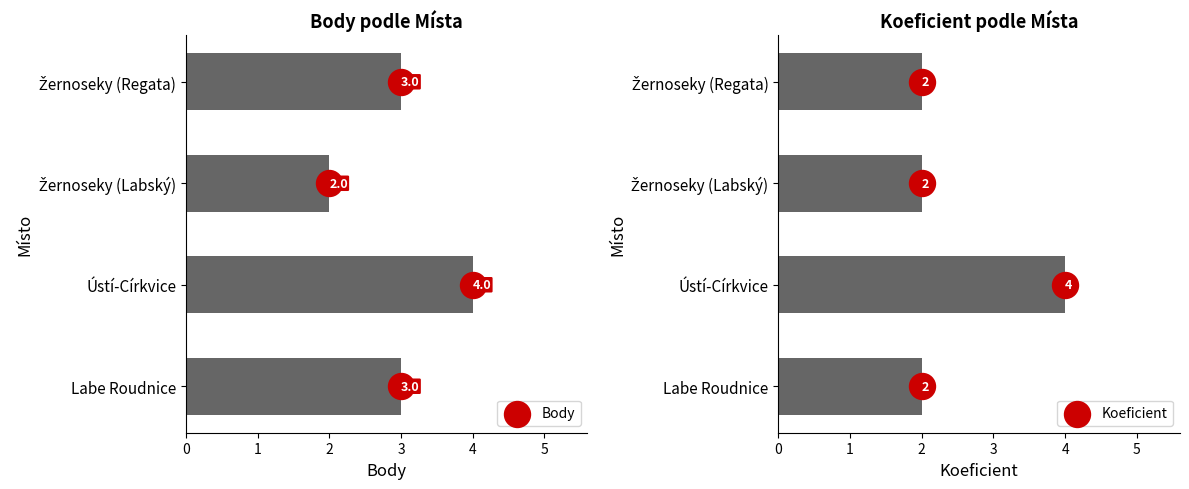

Which series contains the lowest Y value?

Body